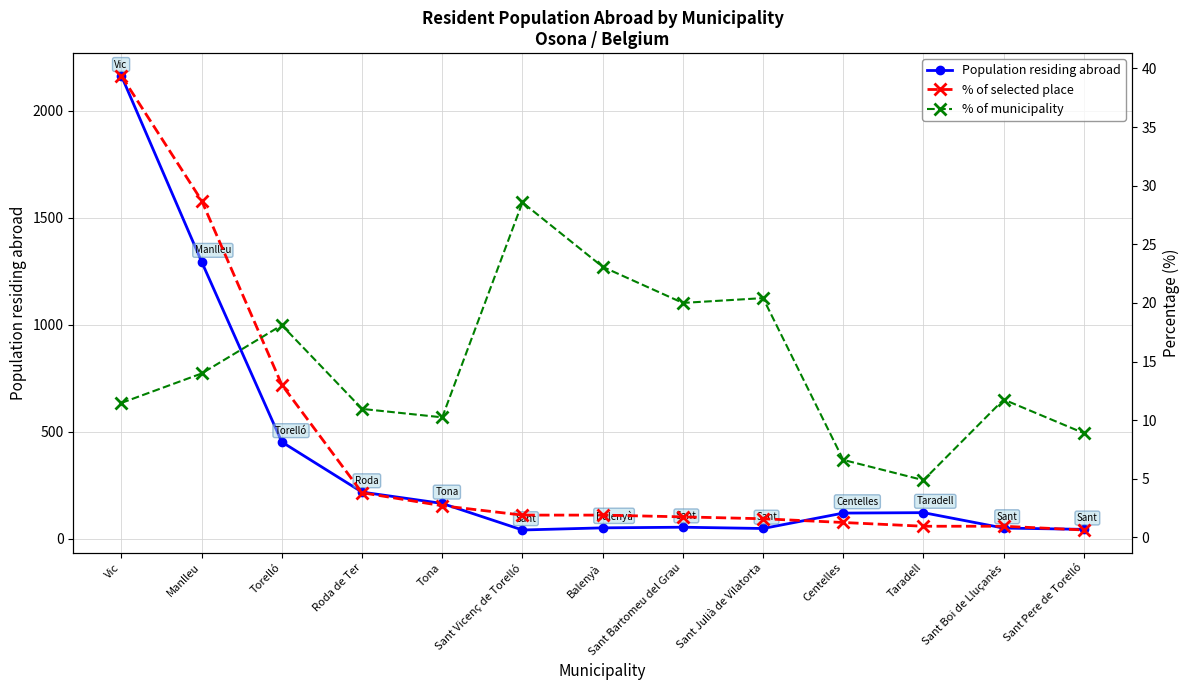

After their last crossing, which series has the higher values: % of selected place or % of municipality?

% of municipality